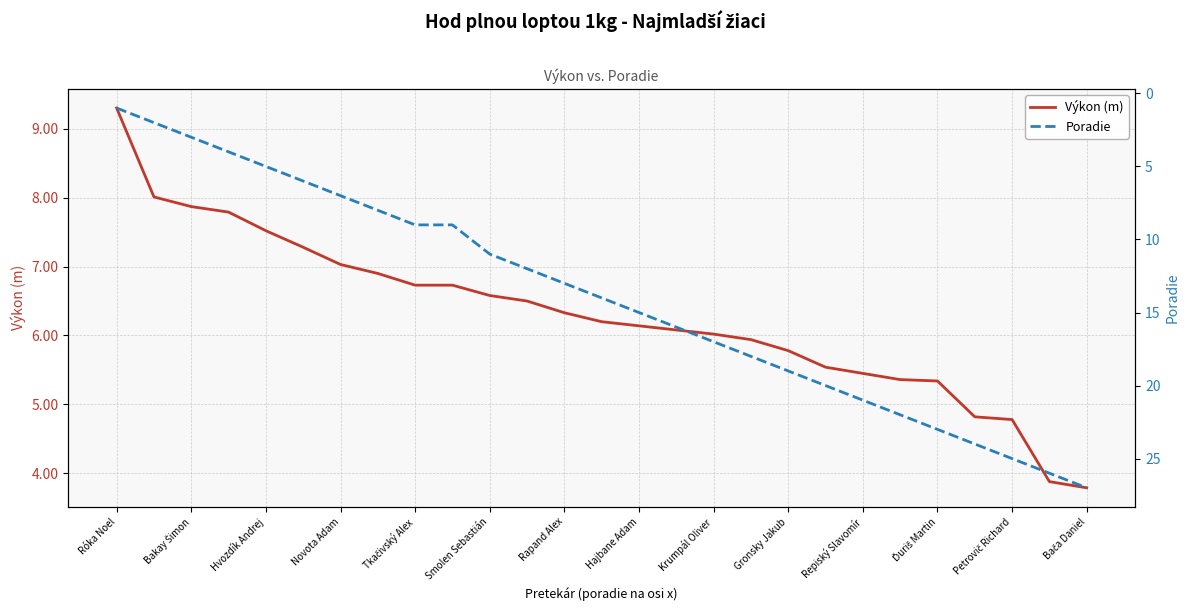

True or false: Poradie has more than 0 points higher than both neighbors.

False